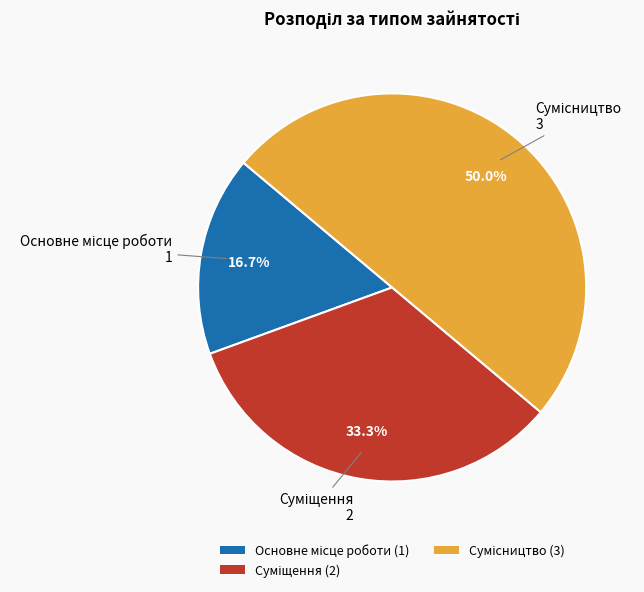

Do Суміщення and Сумісництво together represent more than half of the pie?

Yes